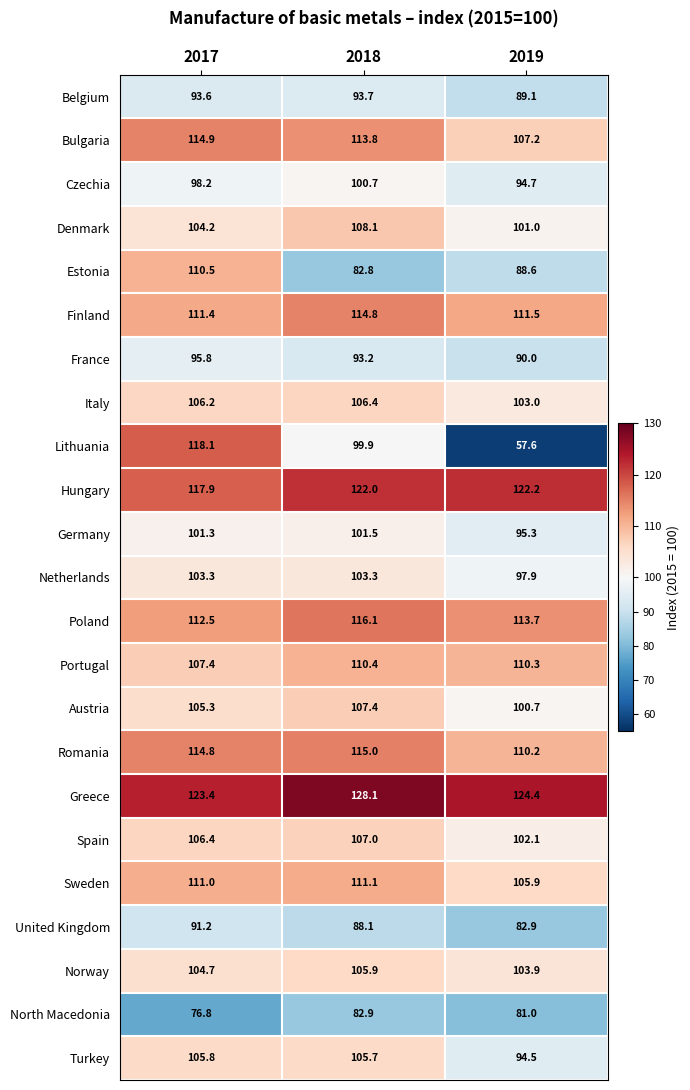

Which series changed the most between 2017 and 2019?

Lithuania